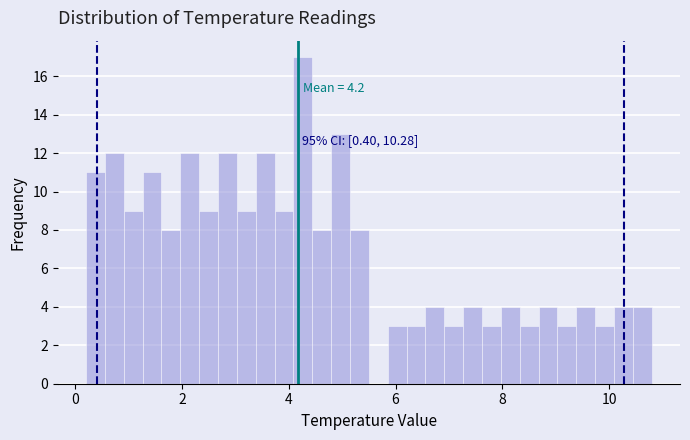

Read against the x-axis, roughly where is the centre of the tallest bar?

4.2